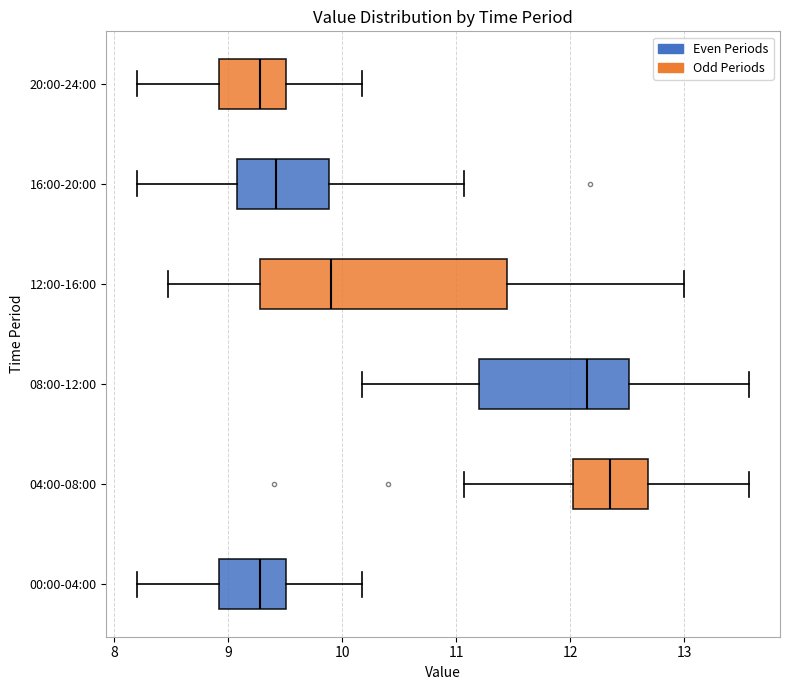

Reading bottom to top, read every box against the x-axis: the position of its median line, the range the box covers, and the ends of its whiskers. The values are not printed on the chart, so give them approximately, as read against the axis.

00:00-04:00: median 9.3, box 8.9 to 9.5, whiskers 8.2 to 10.2
04:00-08:00: median 12.4, box 12.0 to 12.7, whiskers 11.1 to 13.6
08:00-12:00: median 12.2, box 11.2 to 12.5, whiskers 10.2 to 13.6
12:00-16:00: median 9.9, box 9.3 to 11.4, whiskers 8.5 to 13.0
16:00-20:00: median 9.4, box 9.1 to 9.9, whiskers 8.2 to 11.1
20:00-24:00: median 9.3, box 8.9 to 9.5, whiskers 8.2 to 10.2